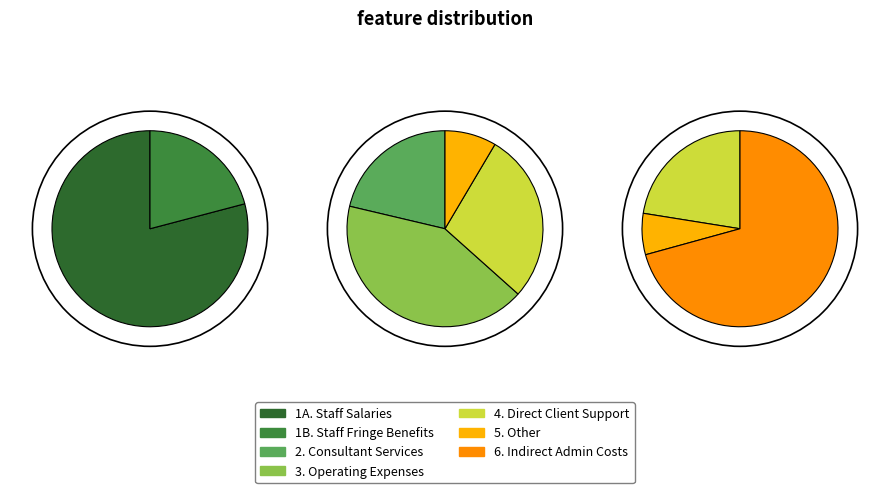

What percentage is NOT represented by 2. Consultant Services?

97.8%